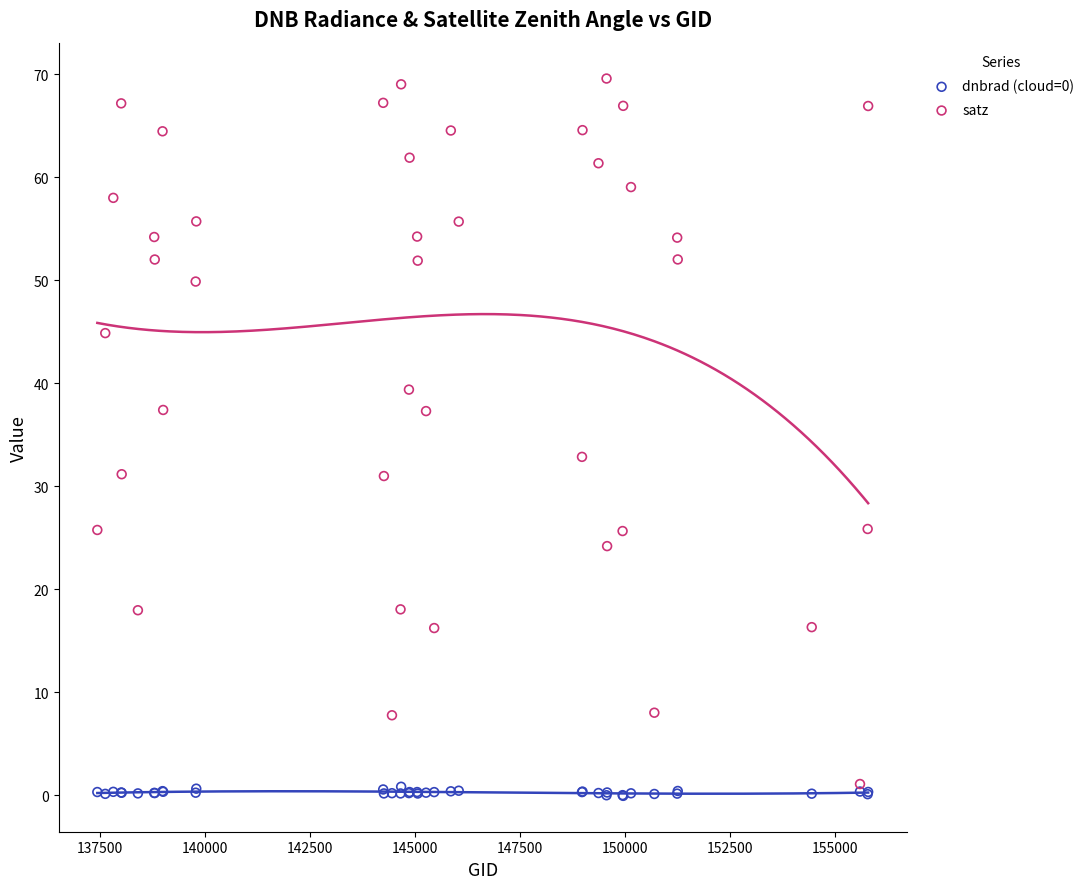

Across all series, what Y value is closest to 34?

32.9